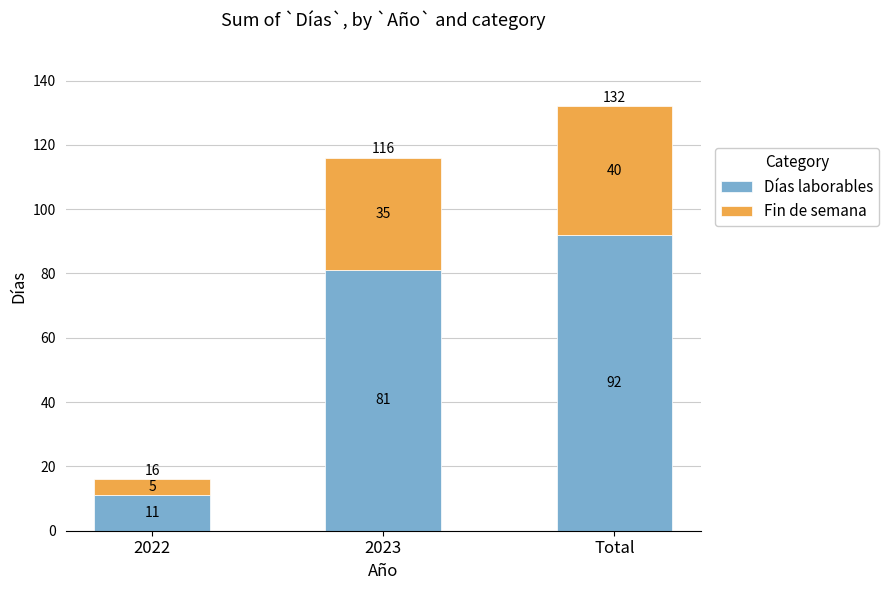

Reading left to right, list the values for the Días laborables series.

2022=11	2023=81	Total=92